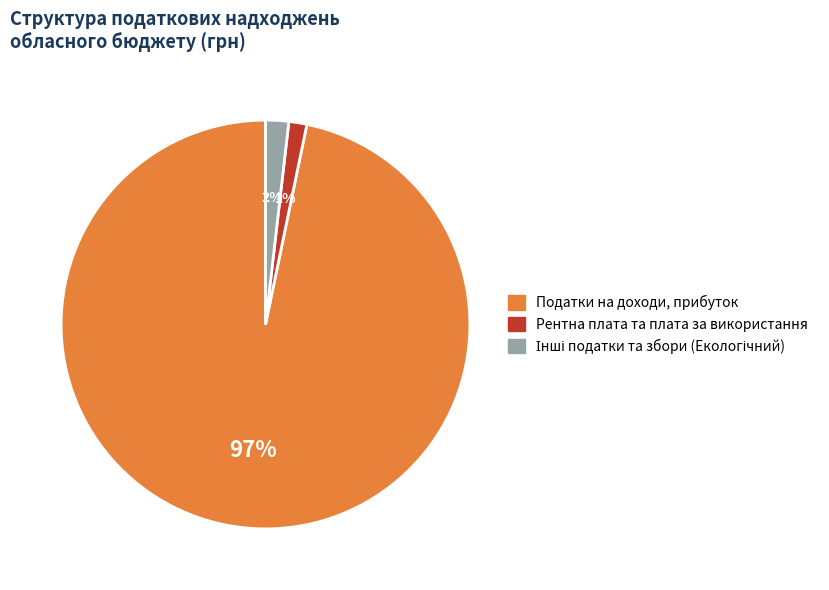

The Рентна плата та плата за використання slice represents 1% of the pie. True or false?

True